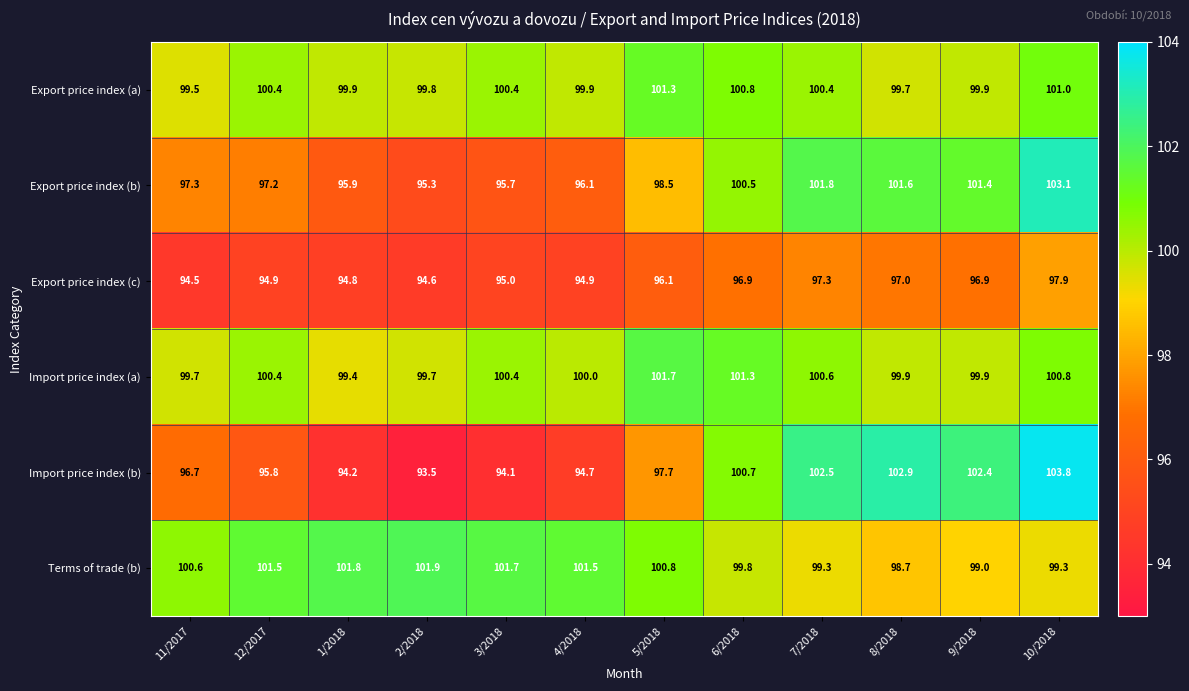

Is it true that Import price index (a) equals 157.2 at 4/2018?

False